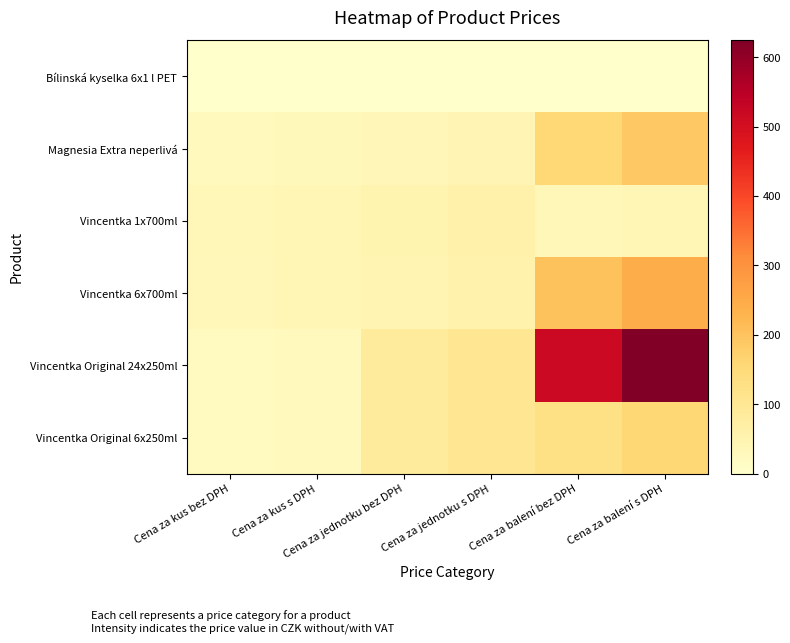

At which category does the chart reach its peak across all series?

Cena za balení s DPH